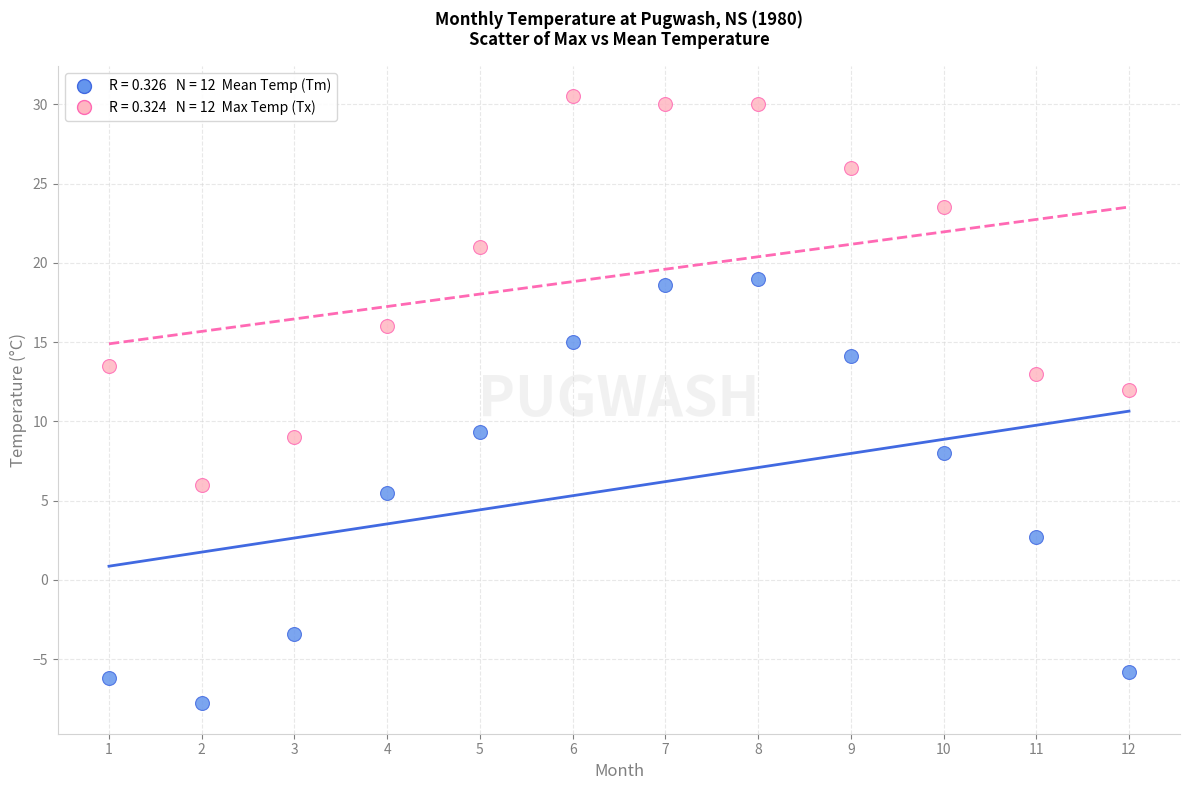

Across all series, what Y value is closest to 11?

12.0